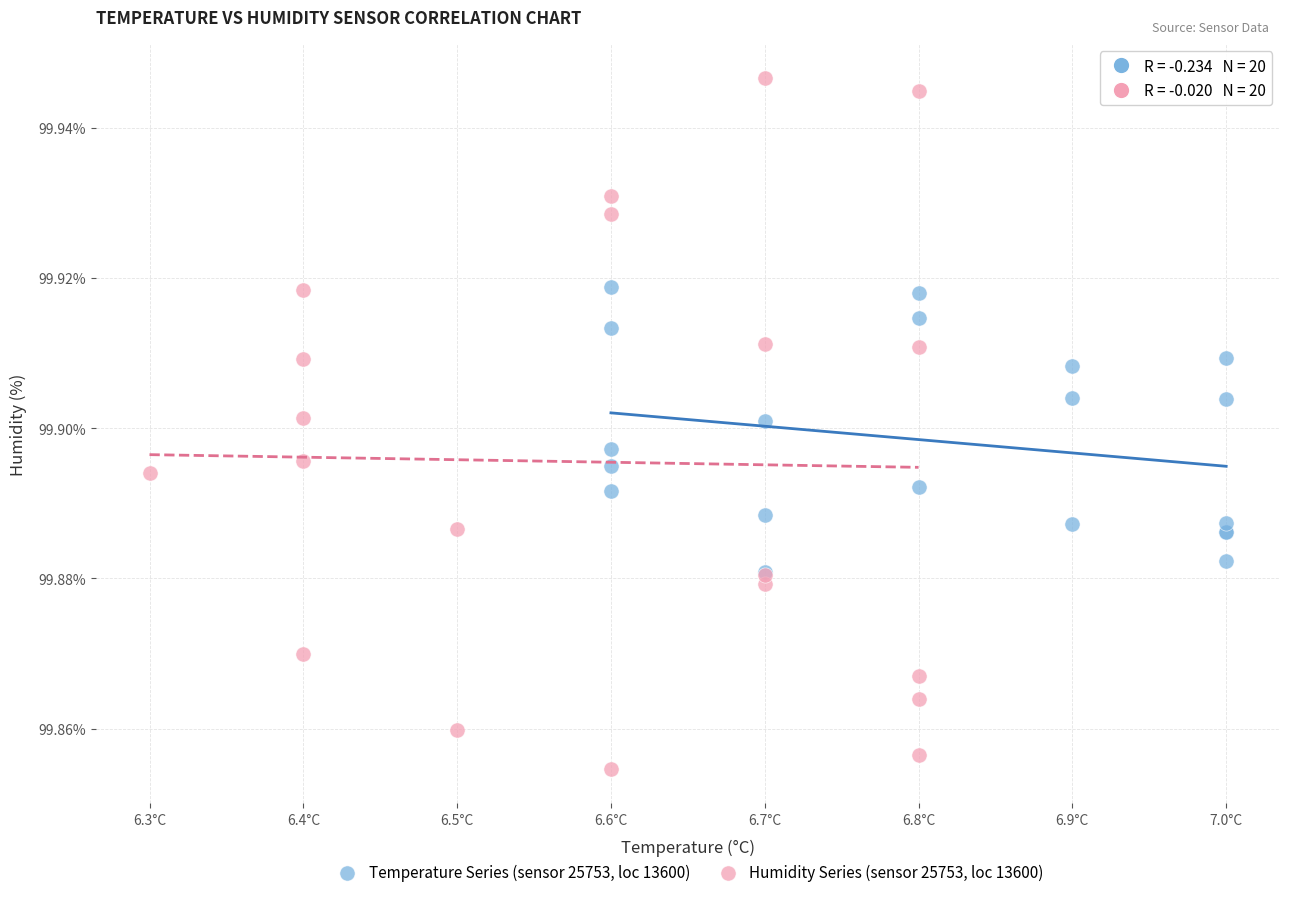

What are all the series names shown in the legend?

Temperature Series (sensor 25753, loc 13600), Humidity Series (sensor 25753, loc 13600)